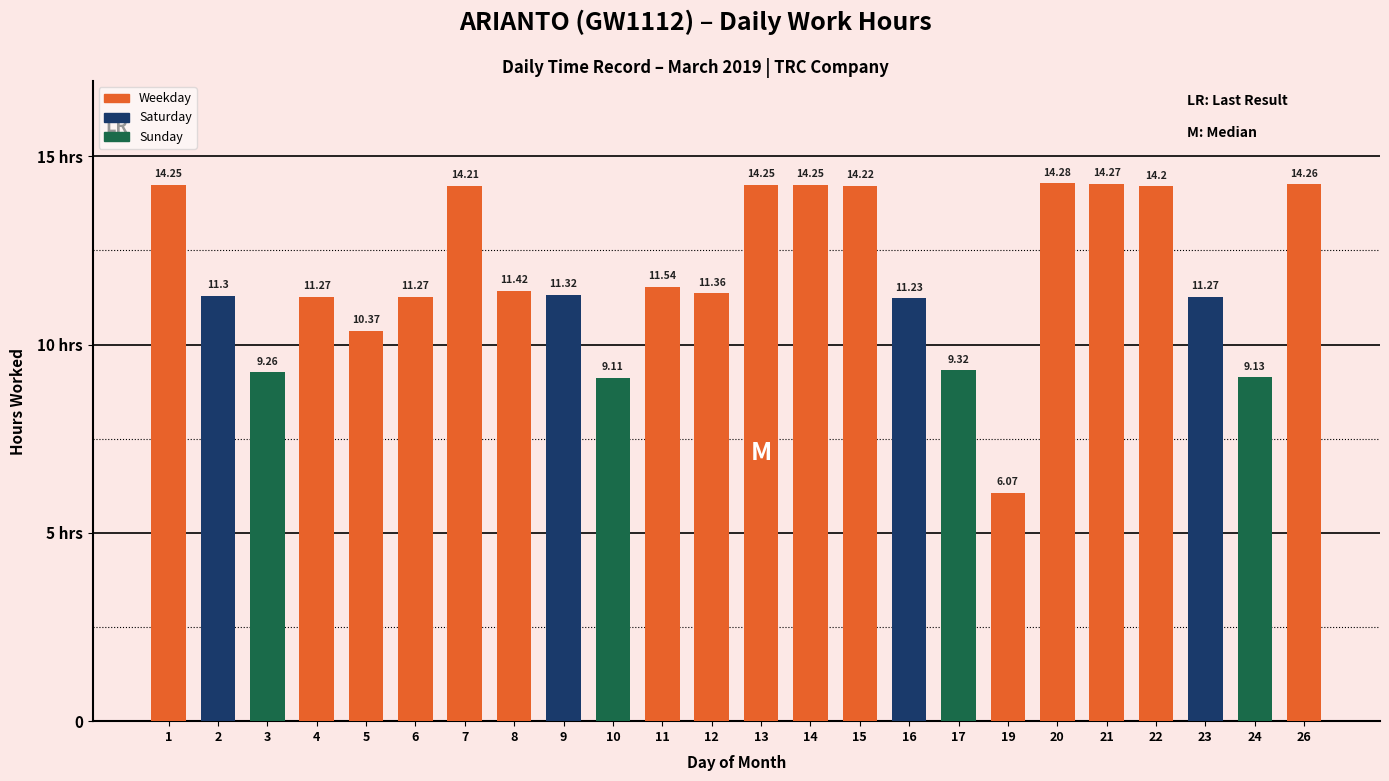

List the labels in order of value, smallest first.

19, 10, 24, 3, 17, 5, 16, 4, 6, 23, 2, 9, 12, 8, 11, 22, 7, 15, 1, 13, 14, 26, 21, 20